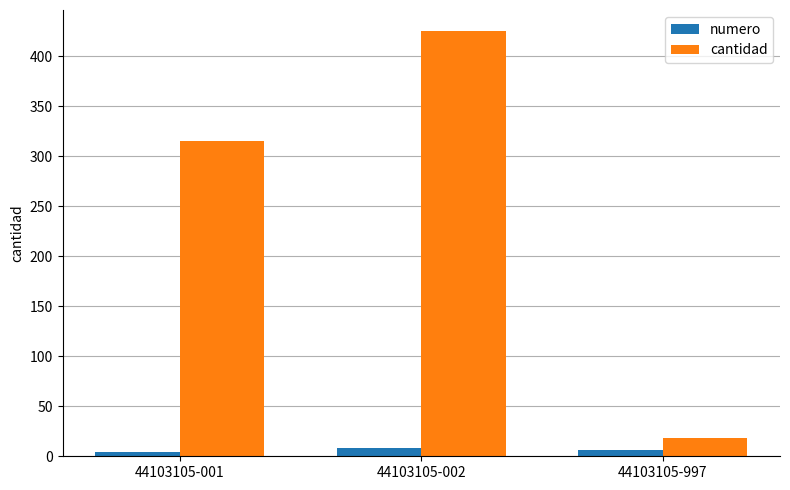

Reading right to left, extract all data points from this chart.

numero: 44103105-997=6	44103105-002=8	44103105-001=4
cantidad: 44103105-997=18	44103105-002=425	44103105-001=315